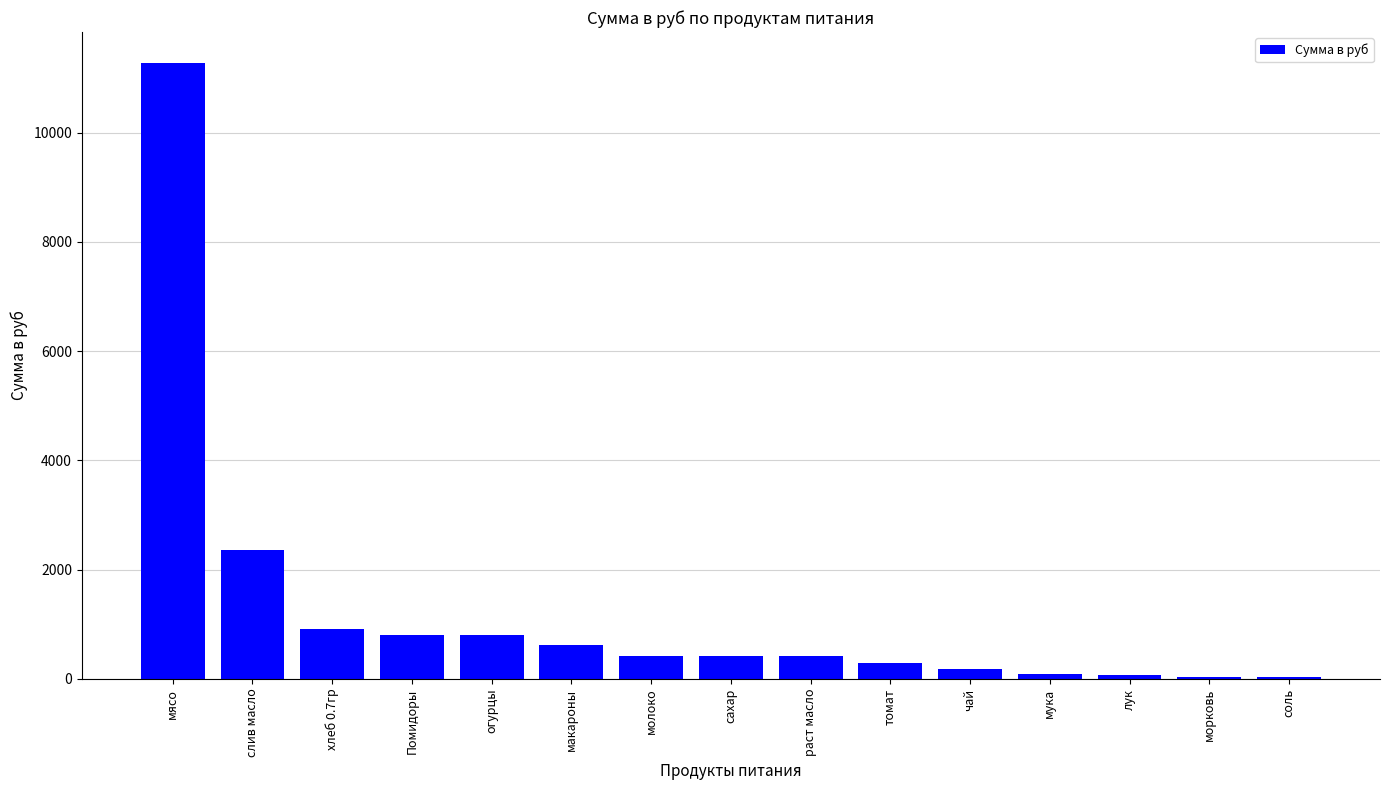

What is the difference between the values at огурцы and чай?

626.5